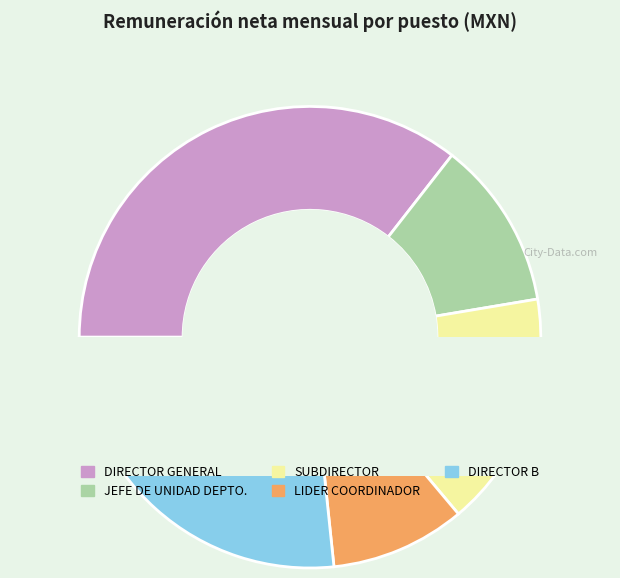

To the nearest percent, what percentage of the pie is LIDER COORDINADOR DE PROYECTOS "A" (CRUZ)?

9%